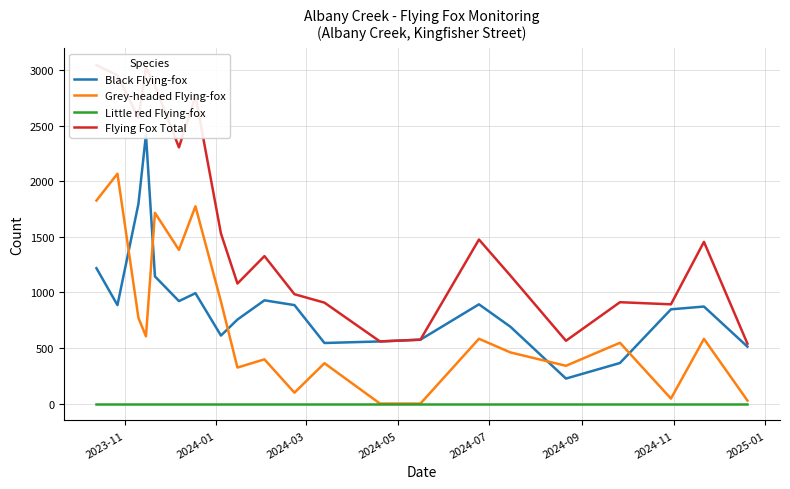

Which series has the widest spread of values?

Flying Fox Total